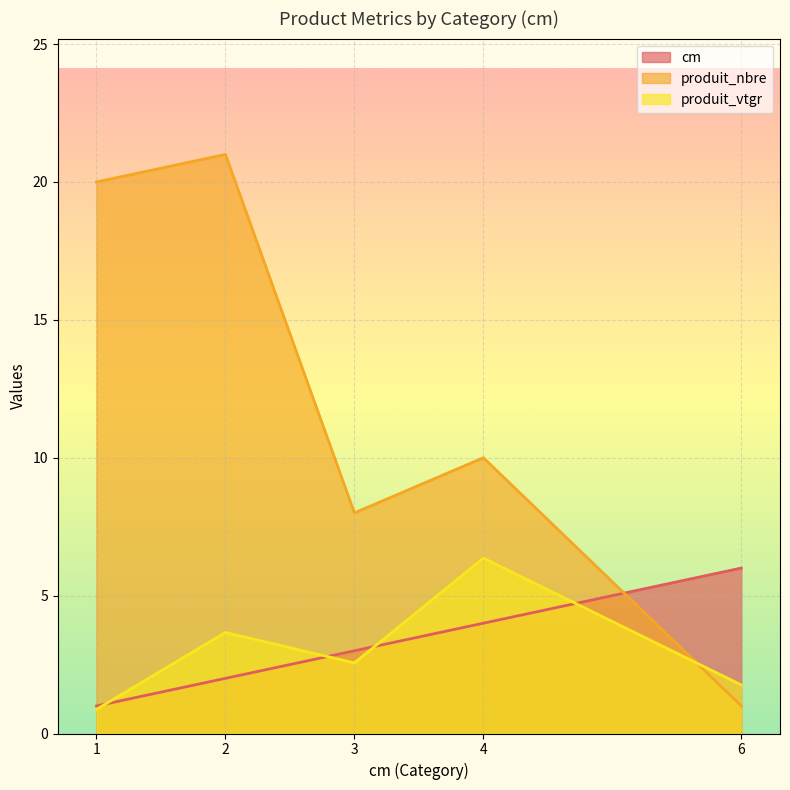

Where is cm nearest to the value 3?

3